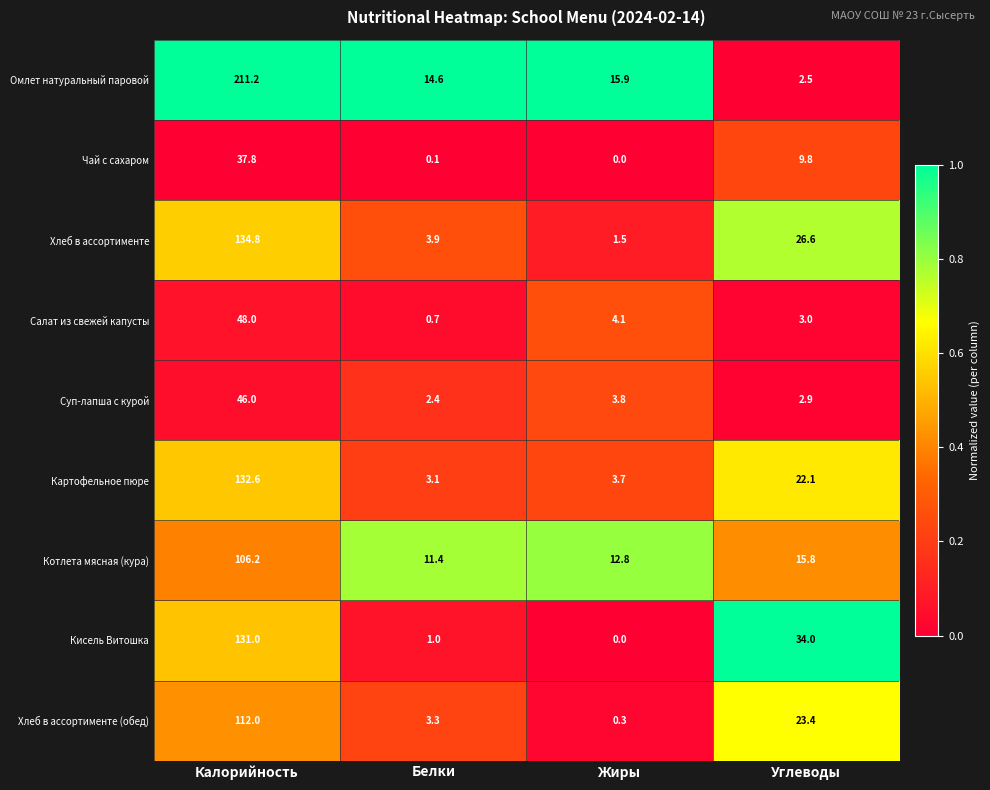

At how many categories does at least one series exceed 0?

4